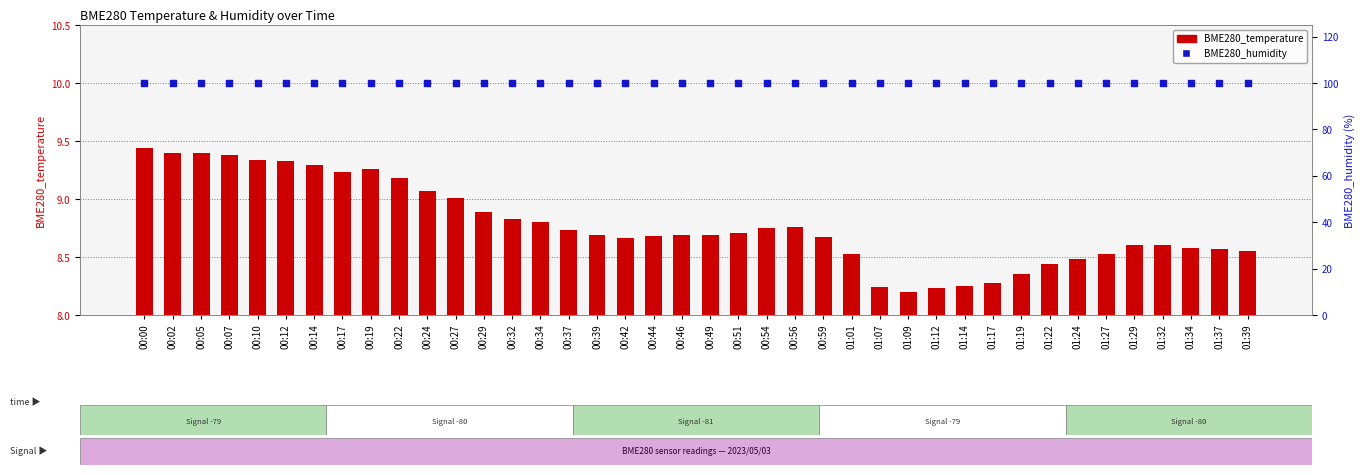

At how many categories does at least one series exceed 32?

40